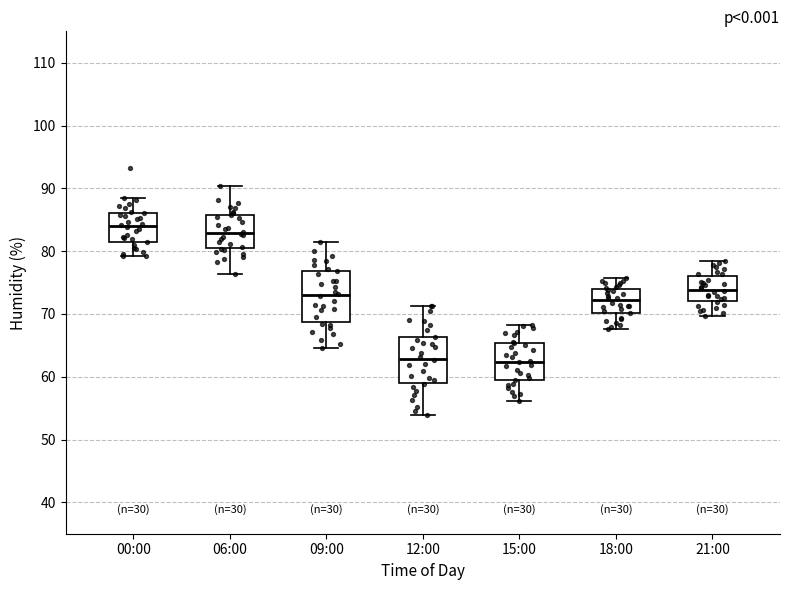

Which box has the highest median line?

00:00